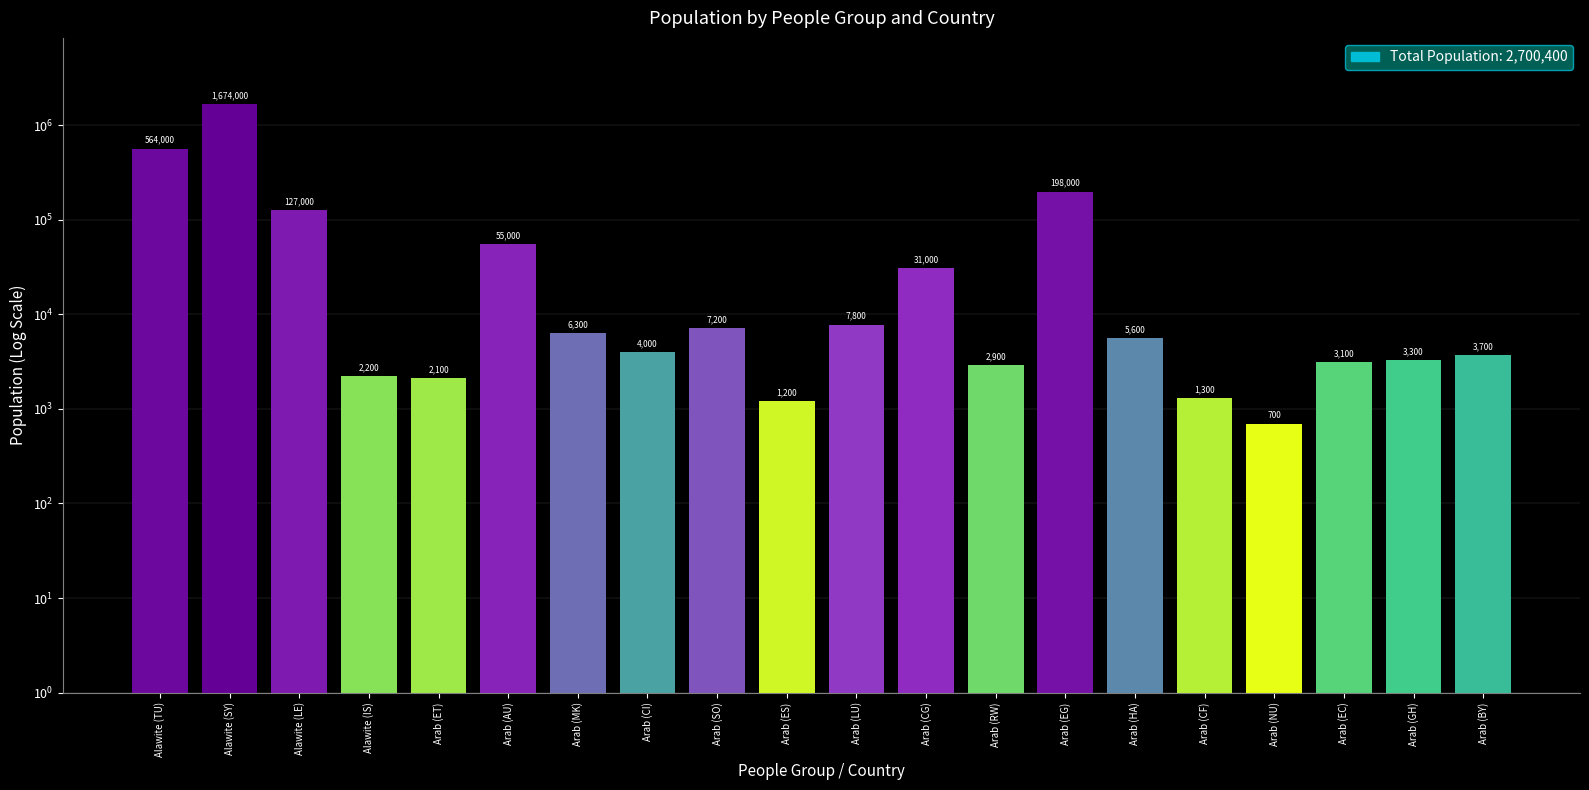

Does the chart contain any negative values?

No